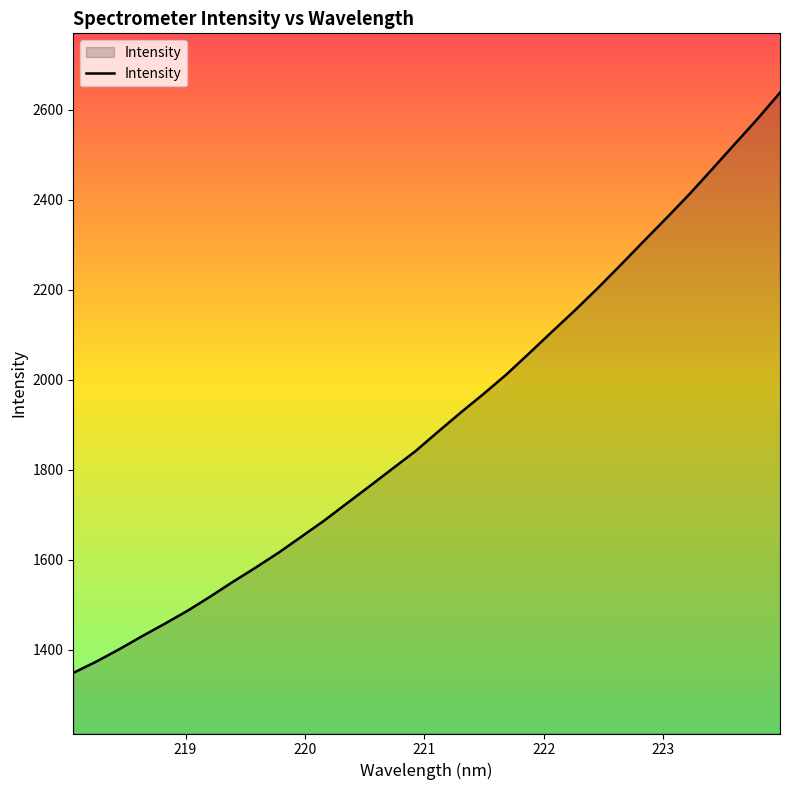

What is the minimum value shown in the chart?

1348.0